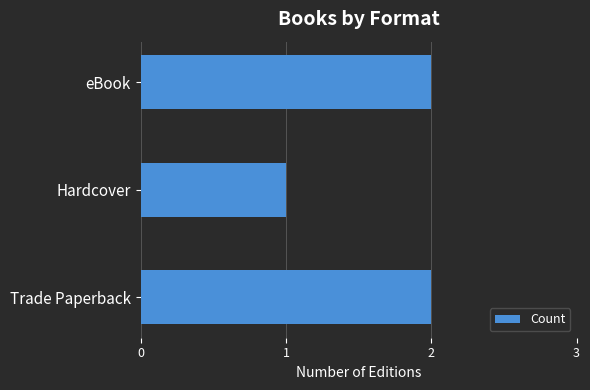

Which category has the lowest value across all series?

Hardcover